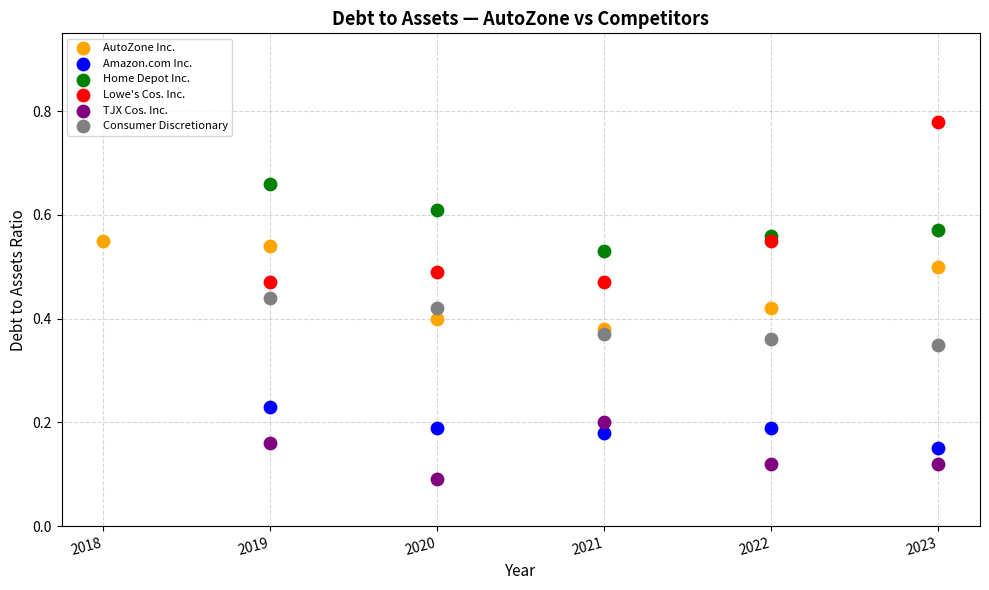

Which series has the widest spread of Y values?

Lowe's Cos. Inc.